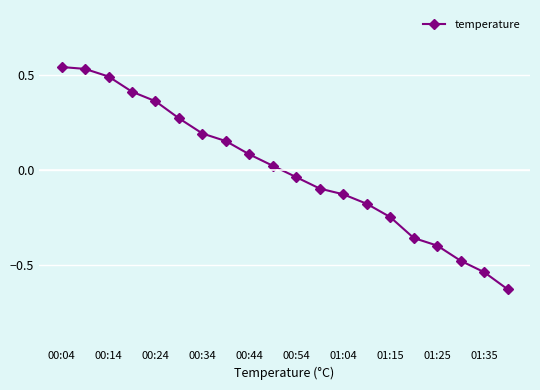

How many data points does each series have?

20